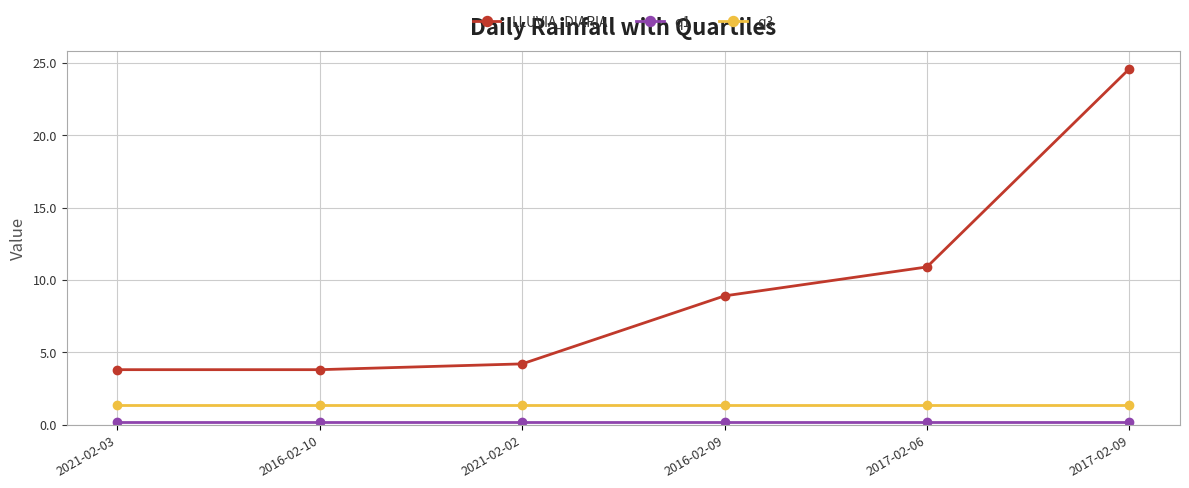

Which category has the highest value in the LLUVIA_DIARIA series?

2017-02-09